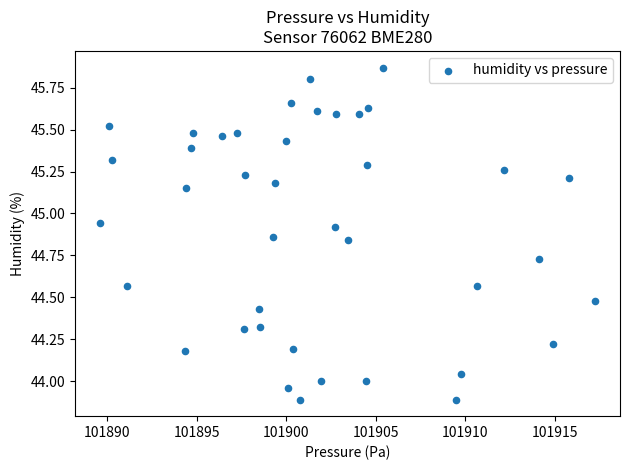

What is the range of Y values (max minus min)?

2.0